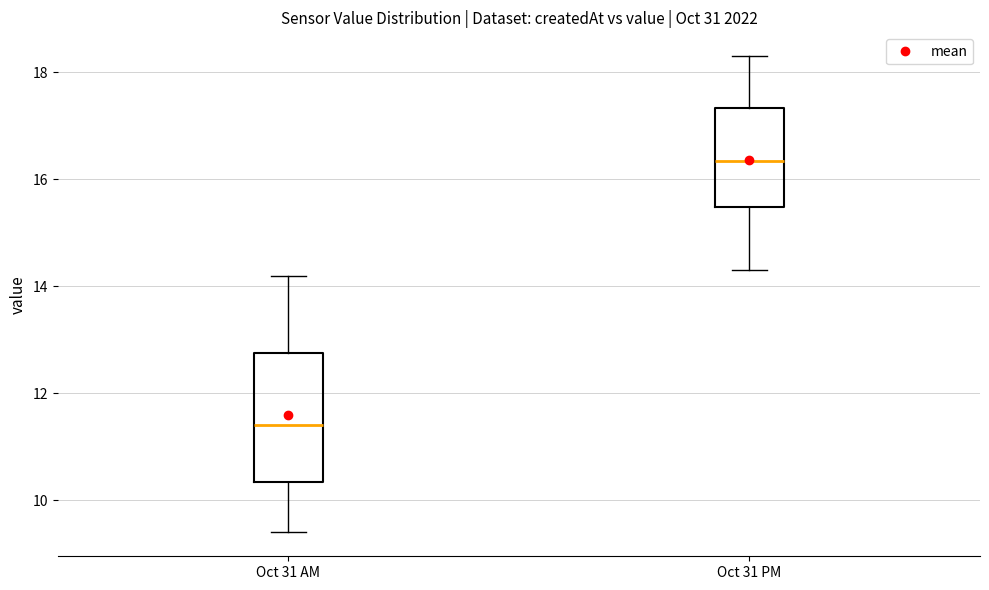

Where is the upper edge of the box for Oct 31 AM on the y-axis? The values are not printed on the chart, so give them approximately, as read against the axis.

12.8